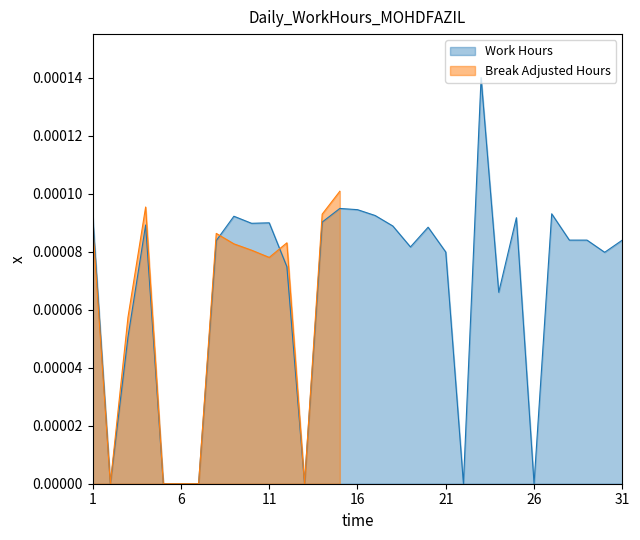

True or false: there are more than 2 points higher than both neighbors.

True